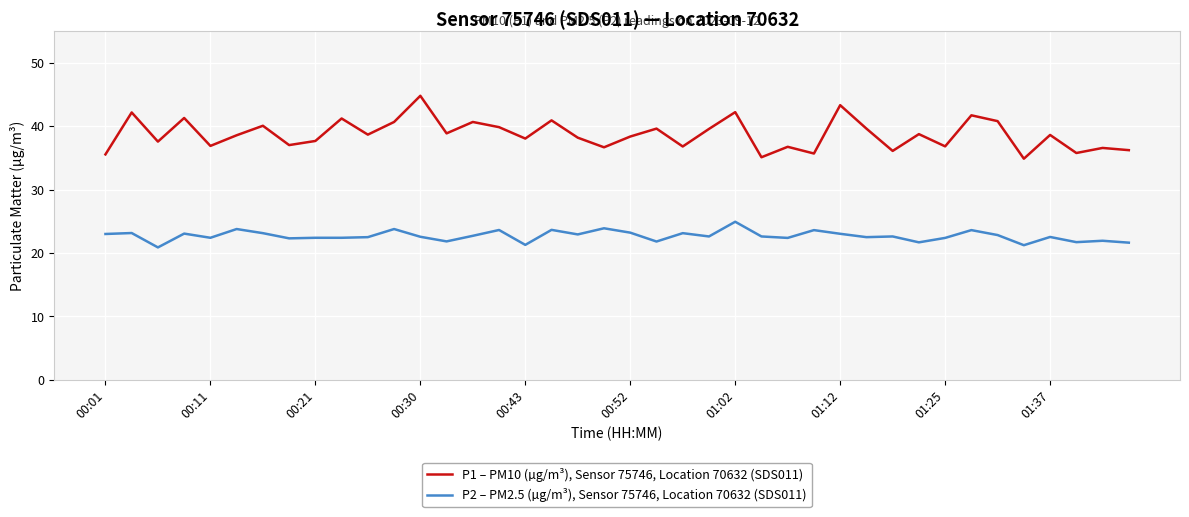

List the series in order of their overall mean, highest first.

P1 – PM10 (µg/m³), Sensor 75746, Location 70632 (SDS011), P2 – PM2.5 (µg/m³), Sensor 75746, Location 70632 (SDS011)